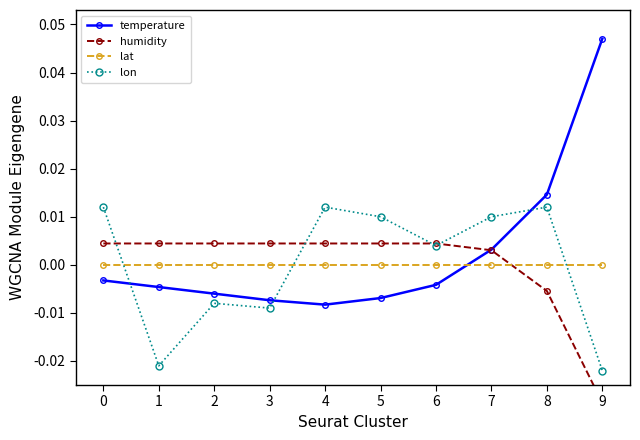

At which category is the sum across all series the highest?

8